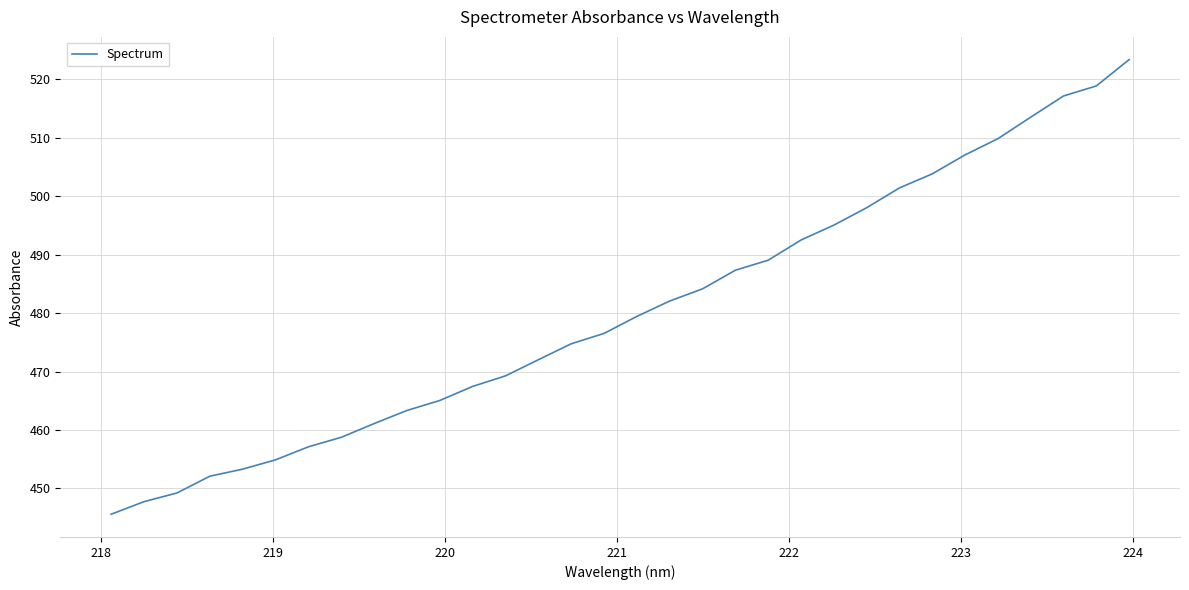

What is the minimum value shown in the chart?

445.6